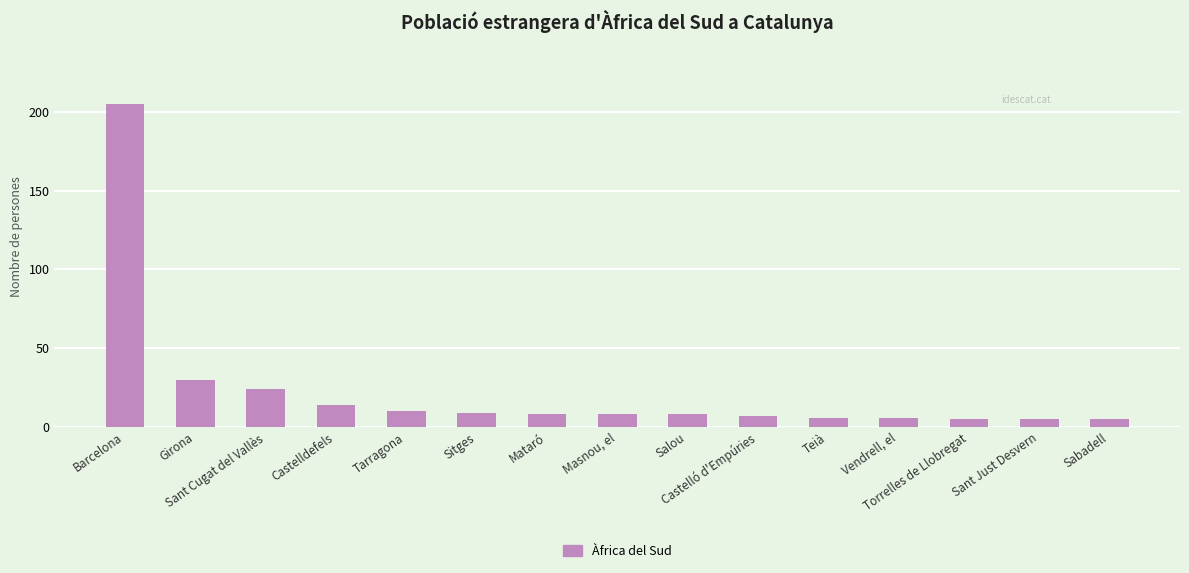

Reading left to right, extract all data points from this chart.

Barcelona=205	Girona=30	Sant Cugat del Vallès=24	Castelldefels=14	Tarragona=10	Sitges=9	Mataró=8	Masnou, el=8	Salou=8	Castelló d'Empúries=7	Teià=6	Vendrell, el=6	Torrelles de Llobregat=5	Sant Just Desvern=5	Sabadell=5